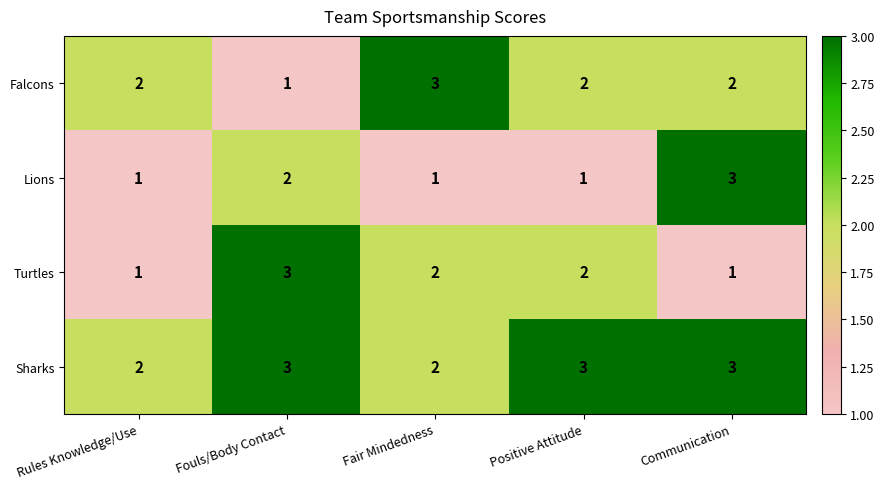

List the series in order of their overall mean, lowest first.

Lions, Turtles, Falcons, Sharks